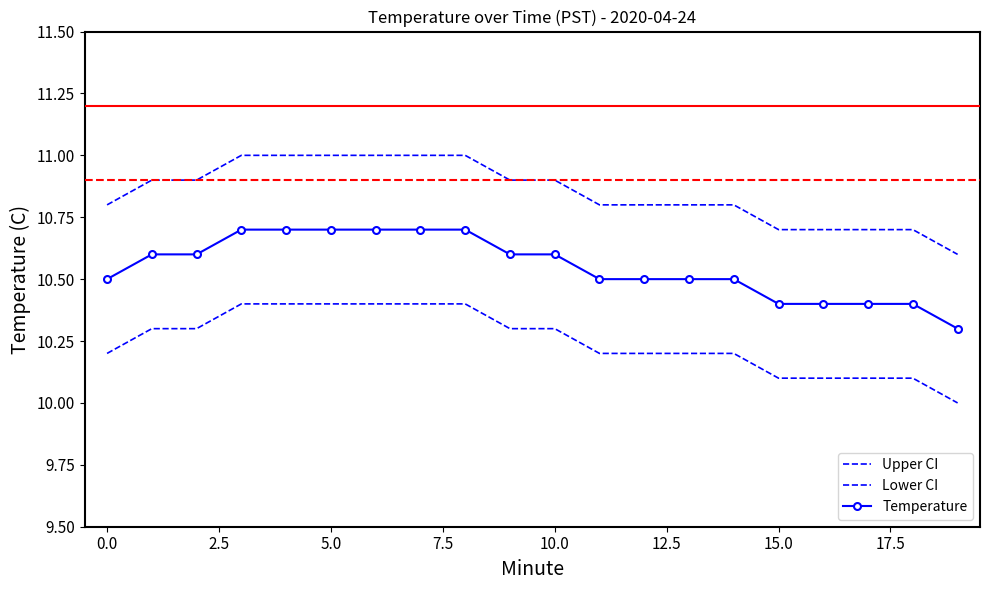

What is the difference between the maximum and minimum values in the Upper CI series?

0.4